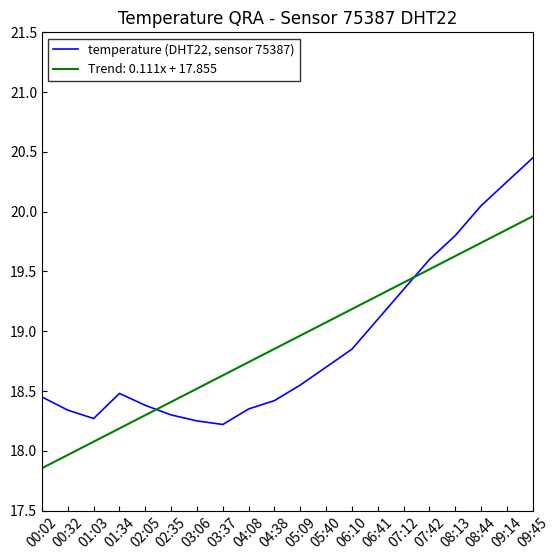

How many lines are shown in the chart?

2